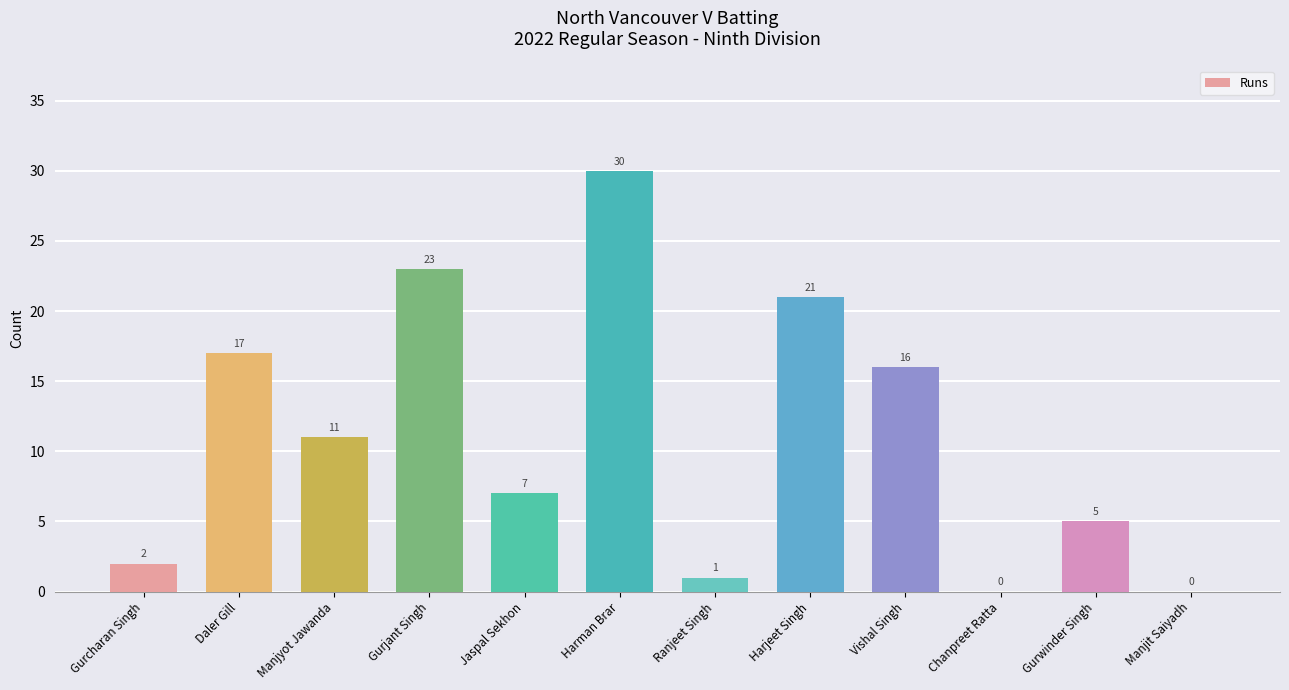

Reading right to left, extract all data points from this chart.

0	5	0	16	21	1	30	7	23	11	17	2